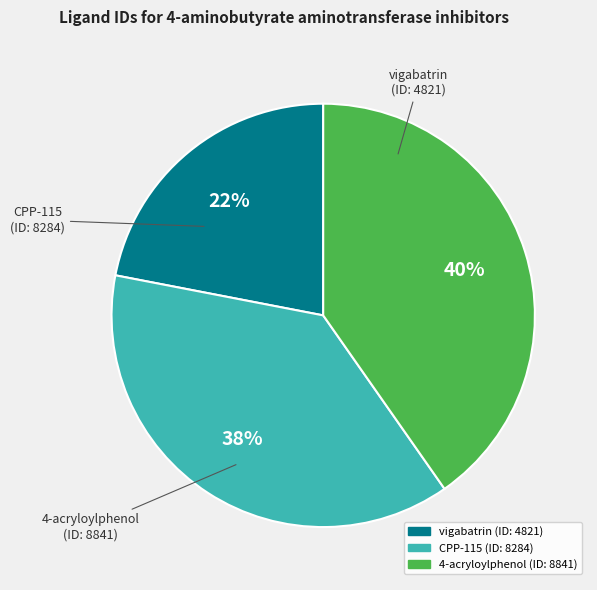

Count the number of slices in the pie.

3